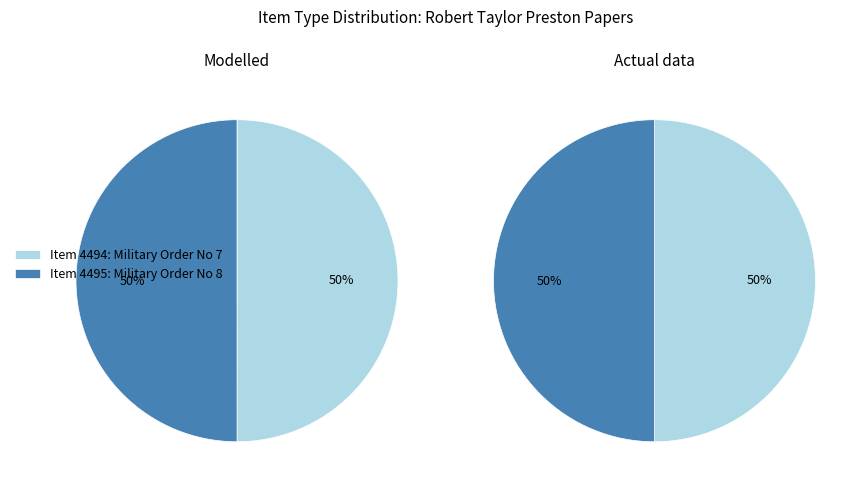

To the nearest percent, what is the average slice percentage?

50%